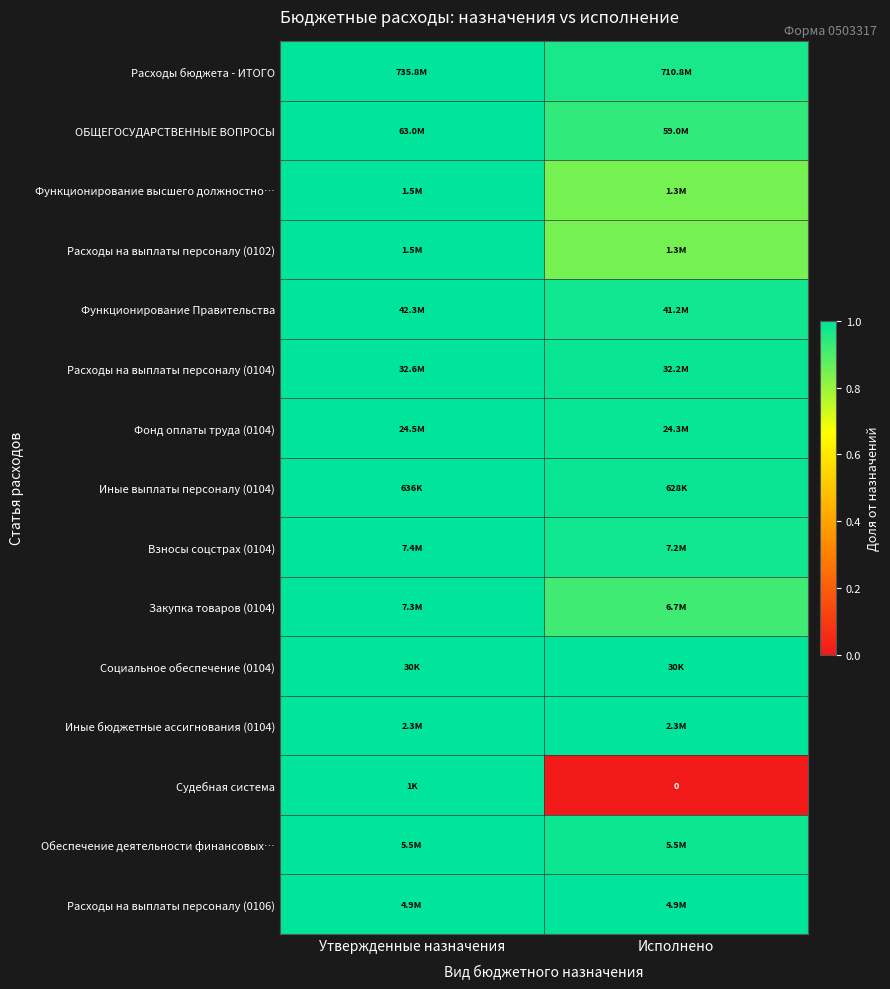

At which category is the sum across all series the highest?

Утвержденные назначения